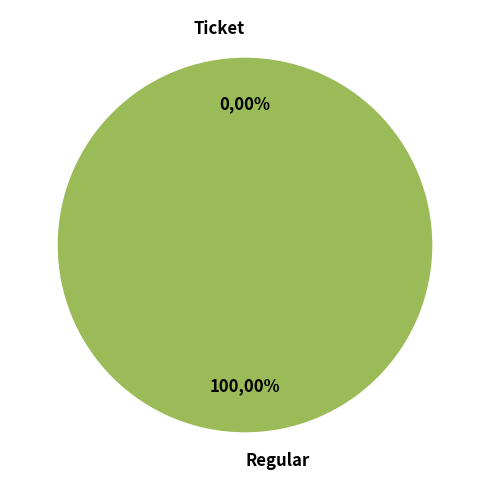

Rank the categories by value from lowest to highest.

Ticket, Regular